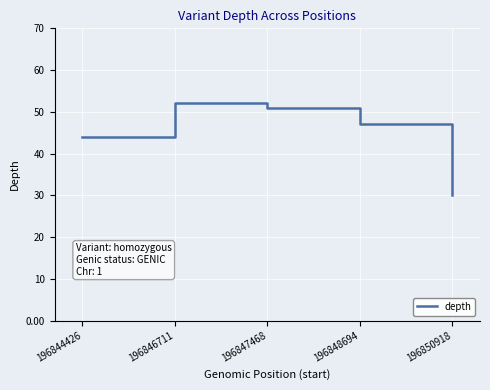

Between 196847468 and 196848694, which is larger?

196847468